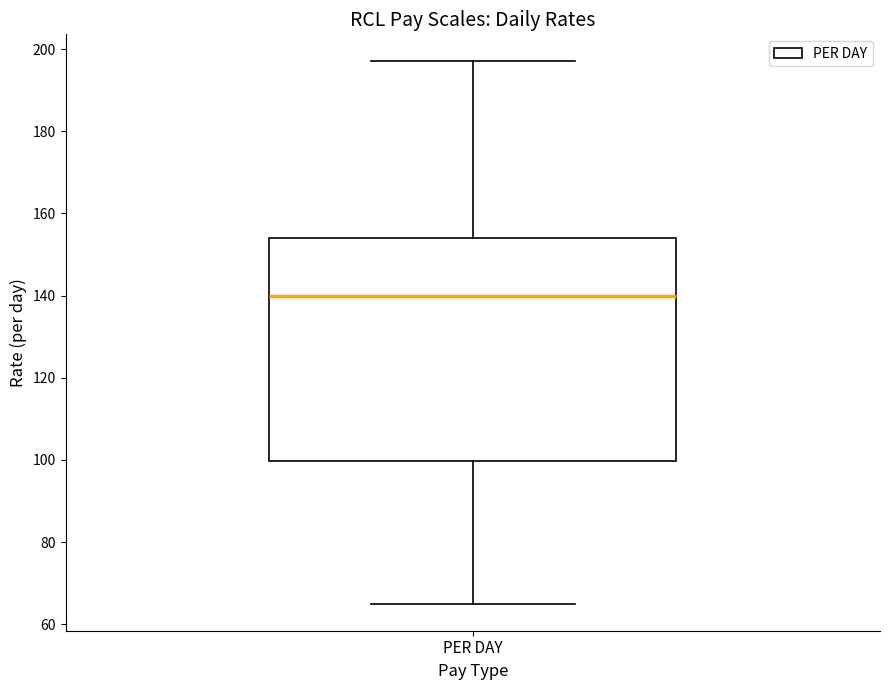

Transcribe this box plot: give where the median line is, the range the box spans, and where the two whiskers end, as read against the y-axis. The values are not printed on the chart, so give them approximately, as read against the axis.

median 140, box 100 to 154, whiskers 66 to 198